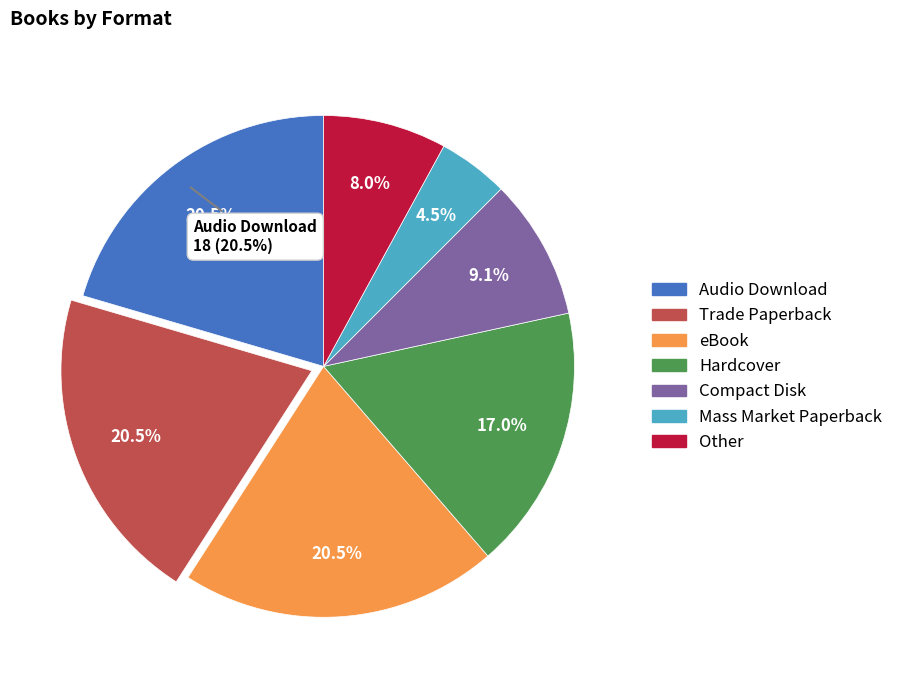

What percentage do Trade Paperback and Other together represent?

28.4%